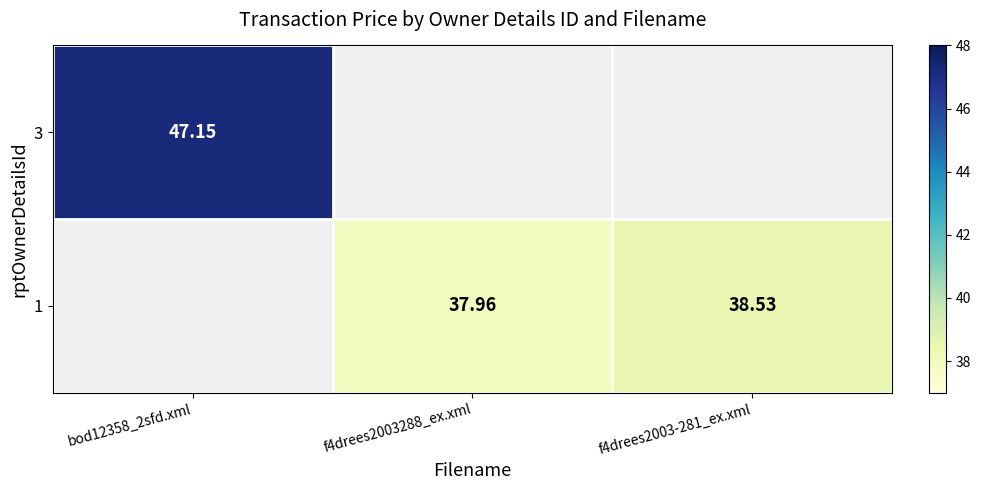

Is the value of 1 at f4drees2003288_ex.xml greater than the value of 3 at bod12358_2sfd.xml?

No